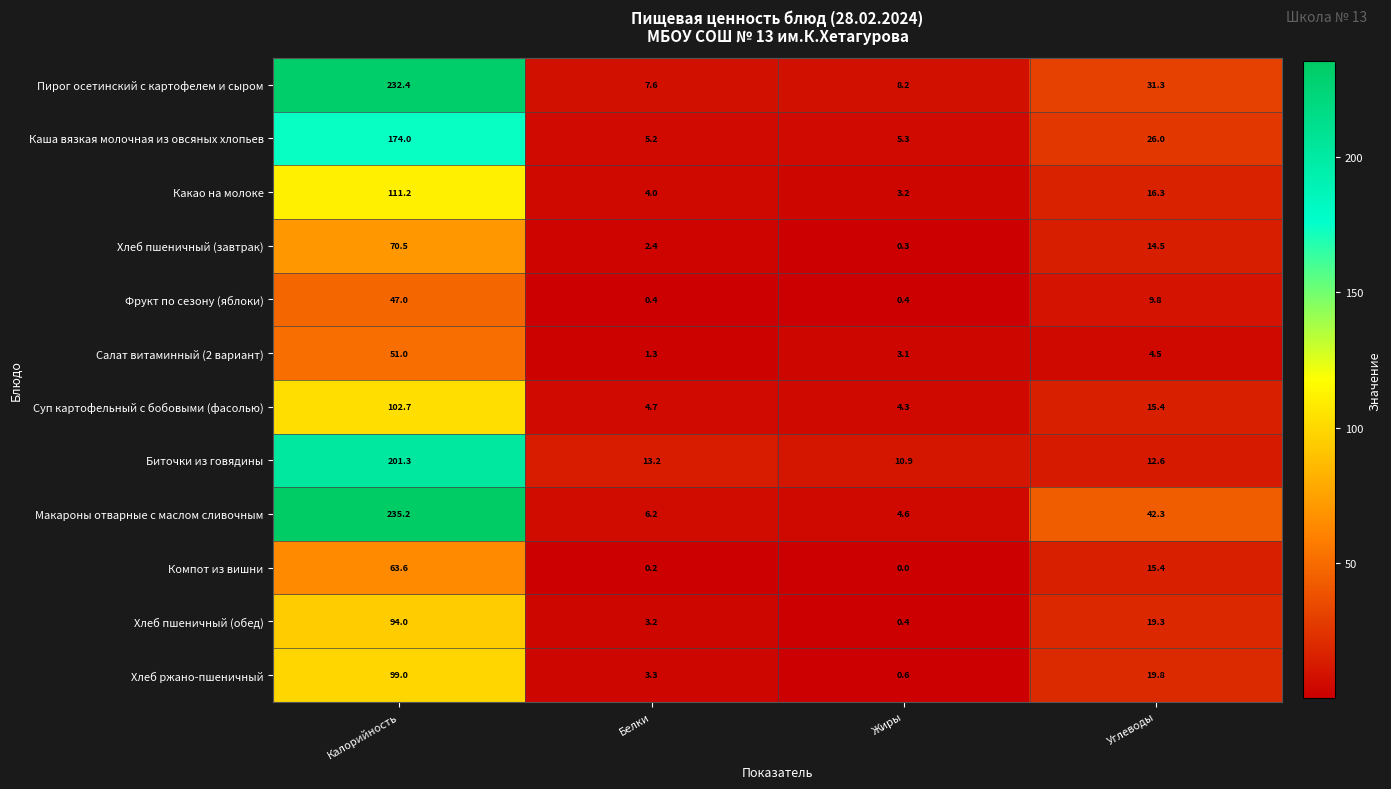

The value of Какао на молоке at Калорийность is 111.2. True or false?

True